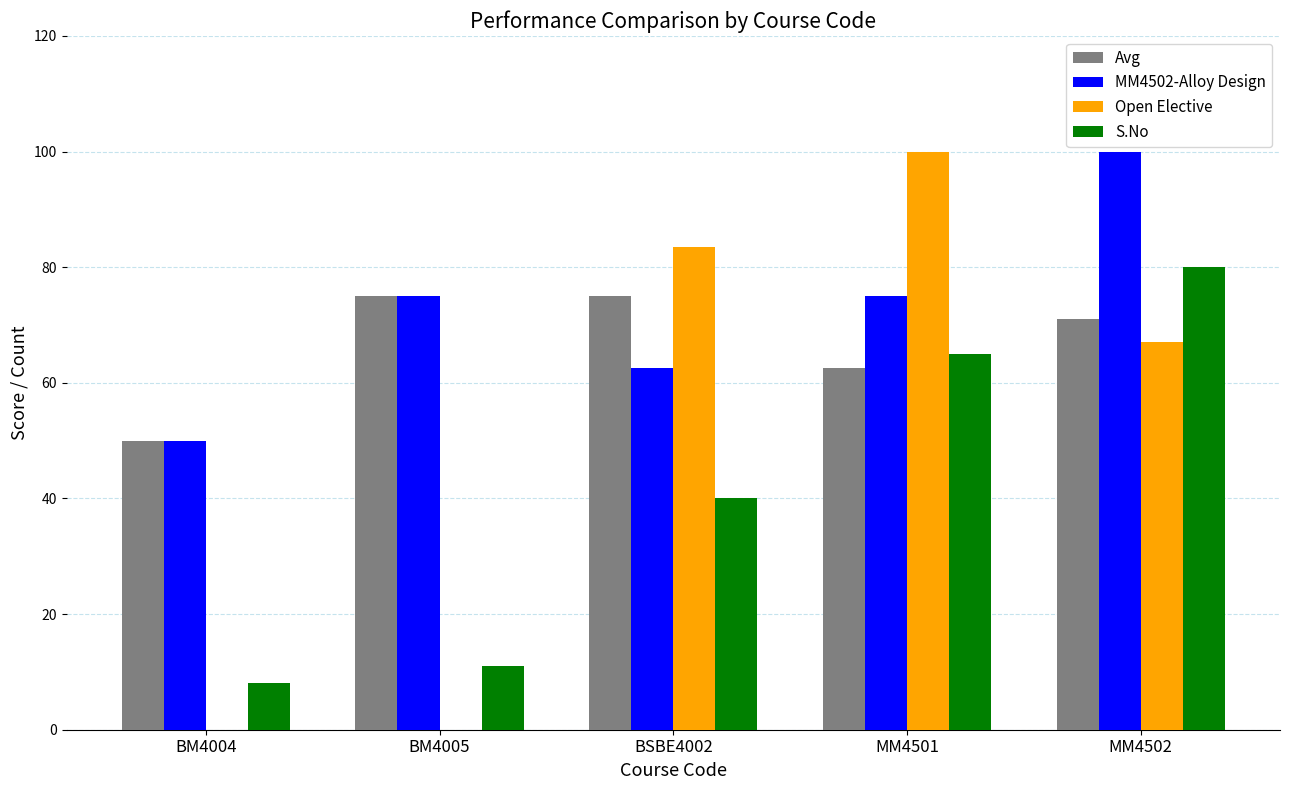

Which series changed the most between BM4005 and MM4501?

Open Elective